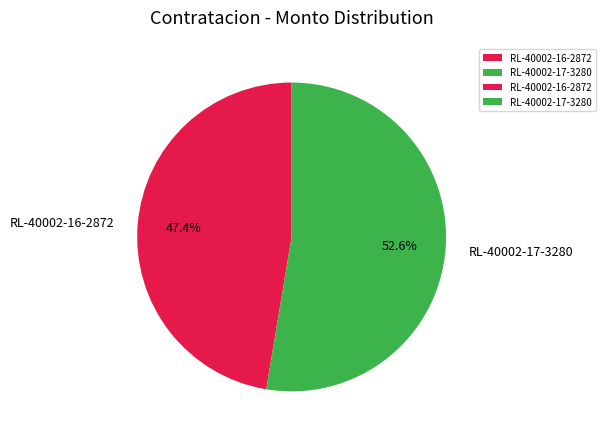

Does any single category account for the majority?

Yes